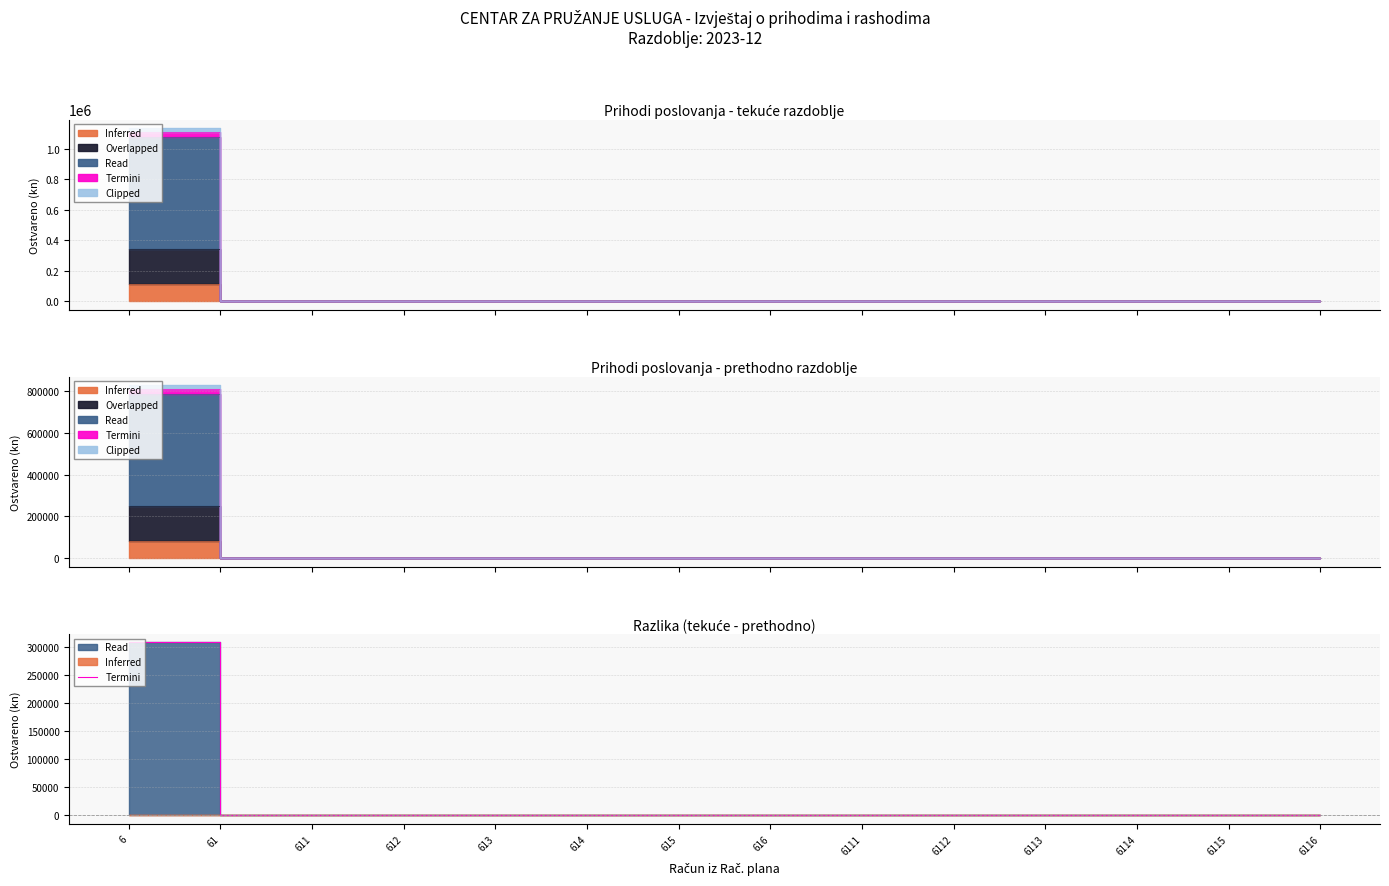

The chart shows a value of 0.0 at 613. True or false?

True